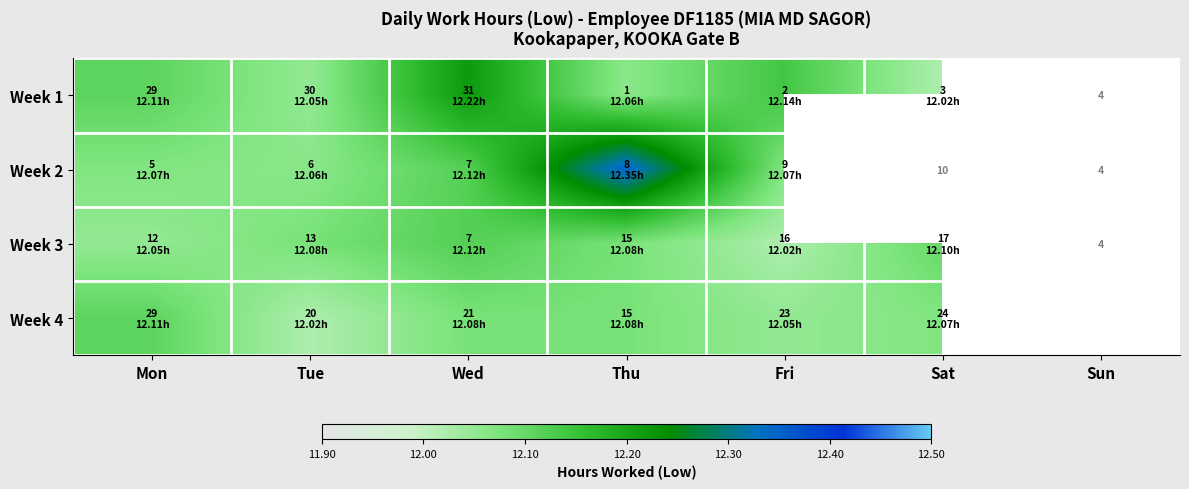

What is the sum of all Week 1 values?

72.6